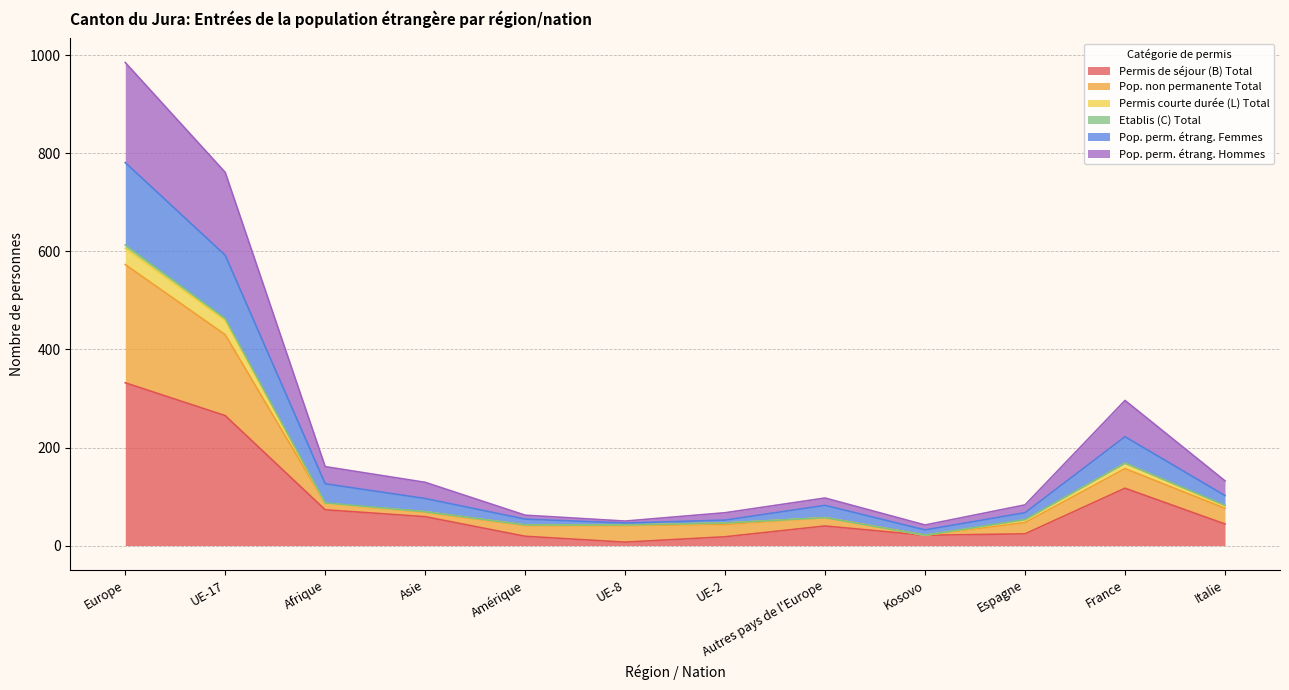

At which category is the sum across all series the highest?

Europe